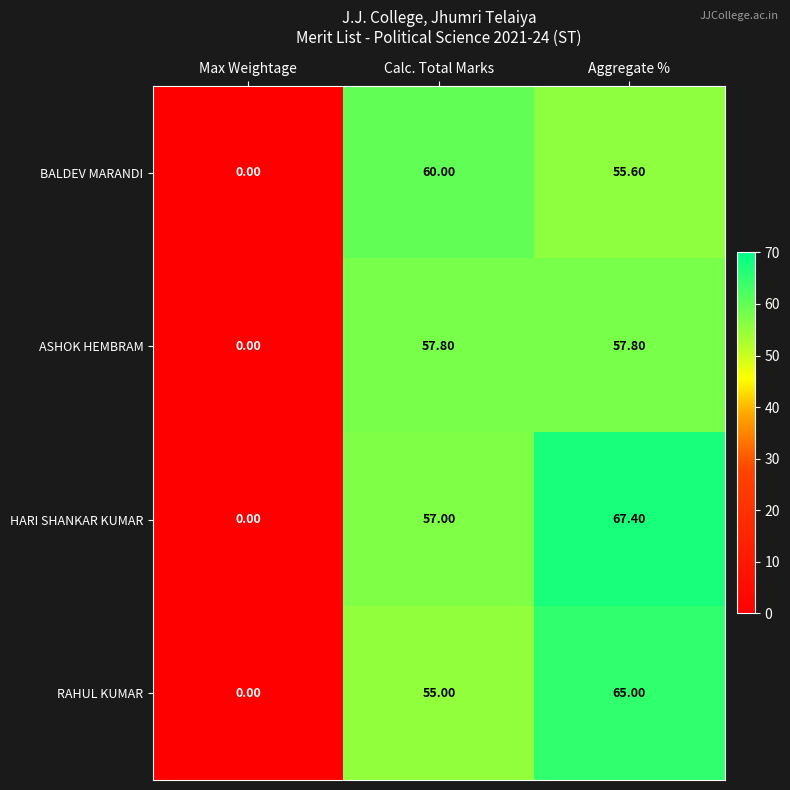

At which category does the chart reach its peak across all series?

Aggregate %